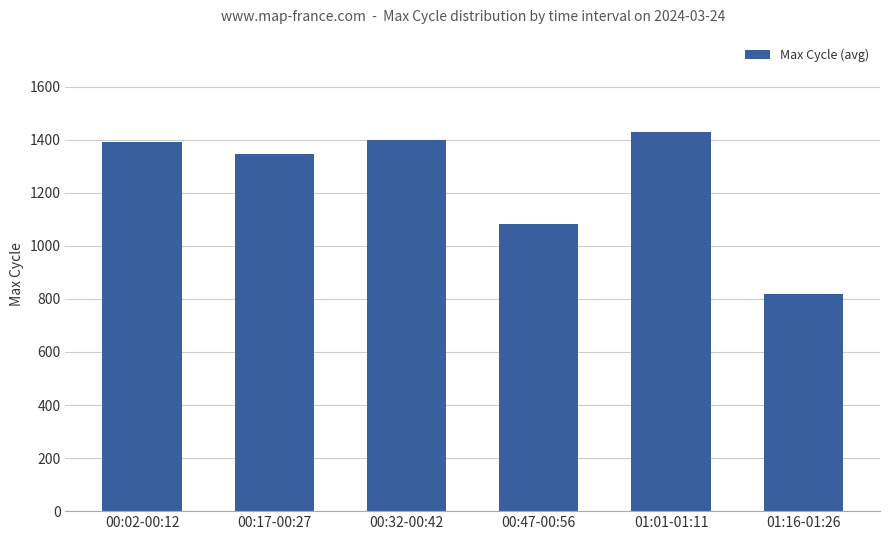

What is the change in value from 00:17-00:27 to 01:01-01:11?

+80